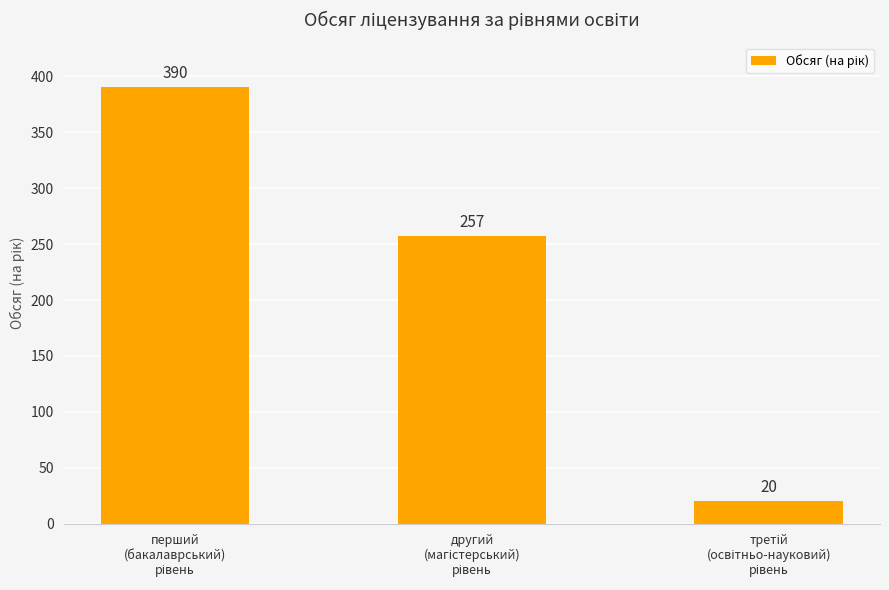

What is the greatest value displayed?

390